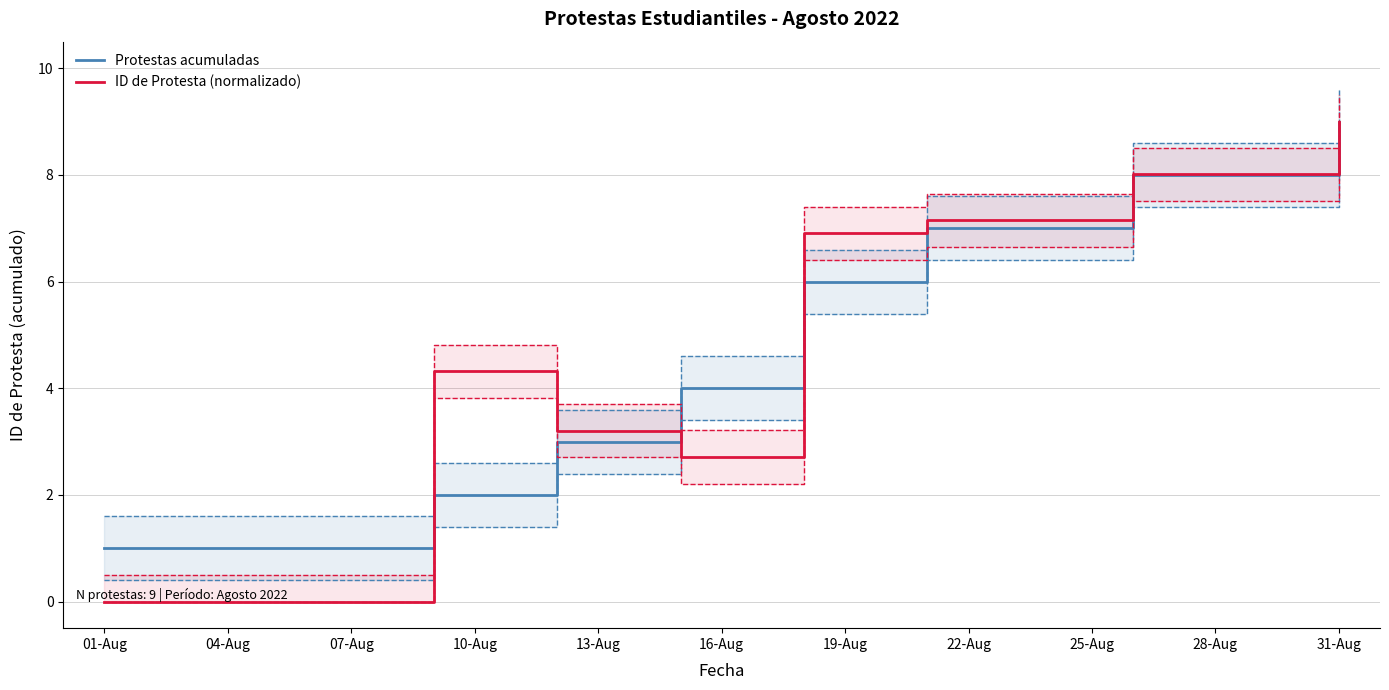

True or false: Protestas acumuladas and ID de Protesta (normalizado) intersect in this chart.

True